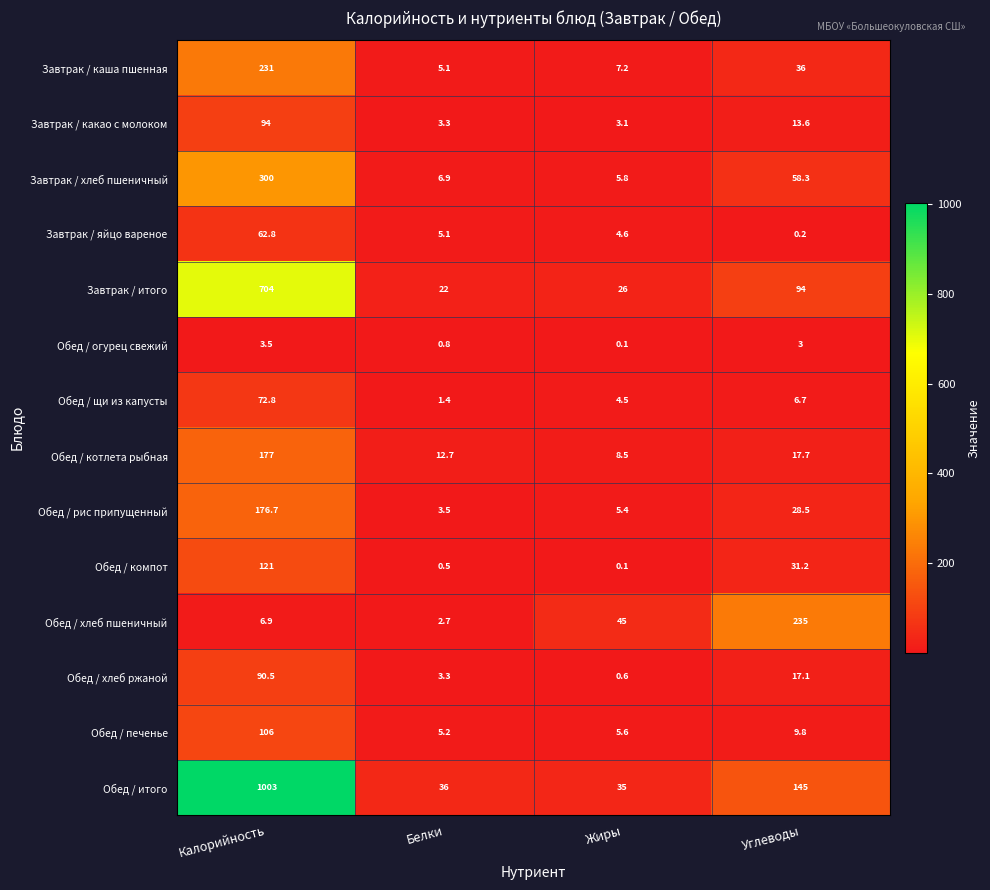

What is the difference between the maximum and minimum values in the Обед / компот series?

120.9